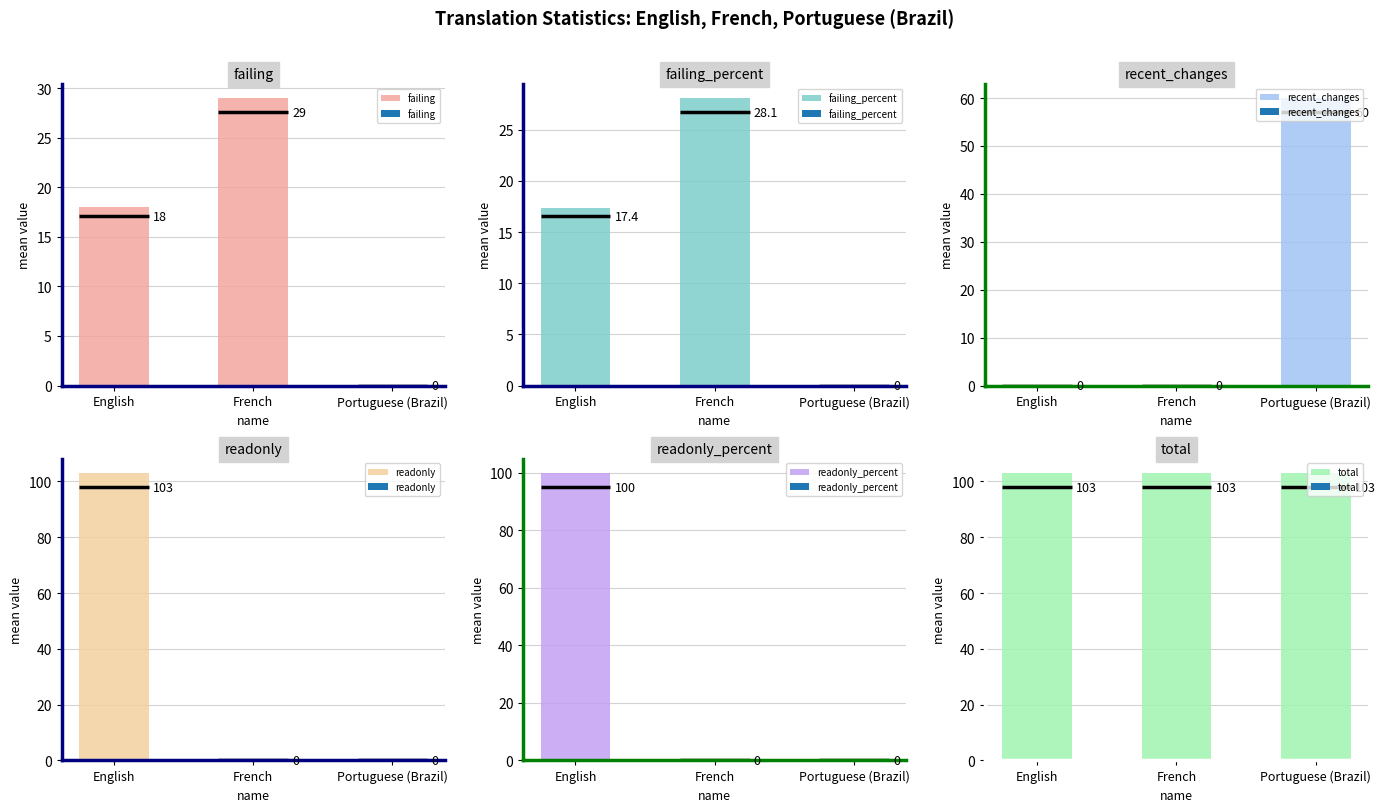

True or false: readonly has a value of 0.0 at Portuguese (Brazil).

True